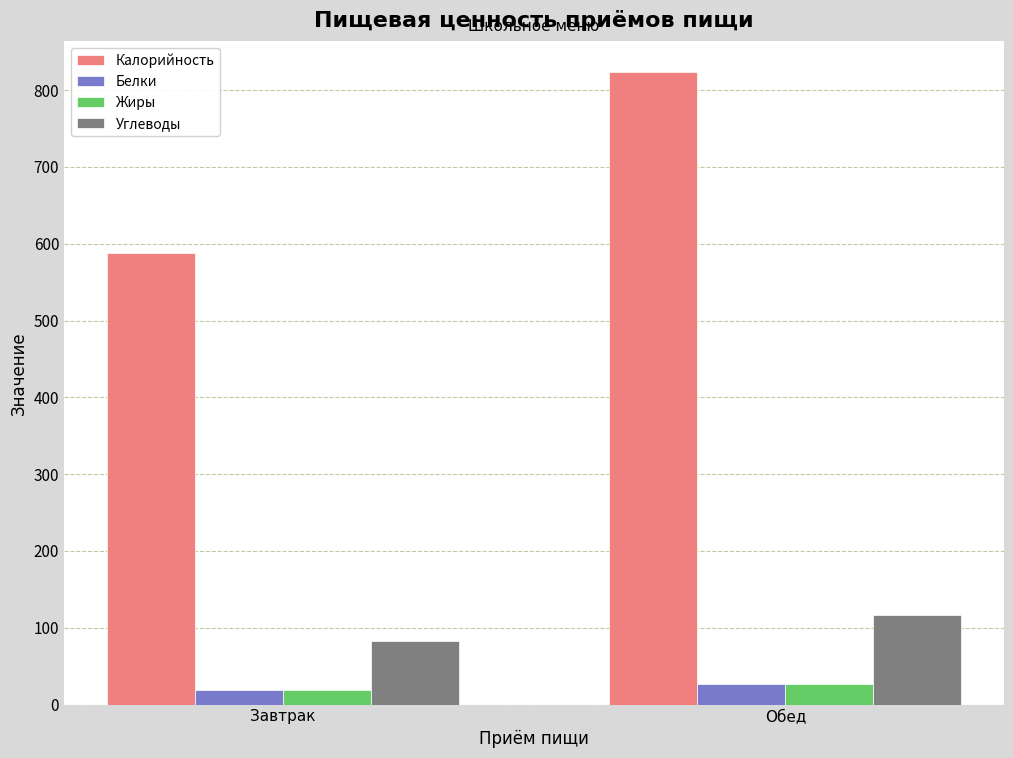

What is the label of the 2nd bar from the right?

Завтрак